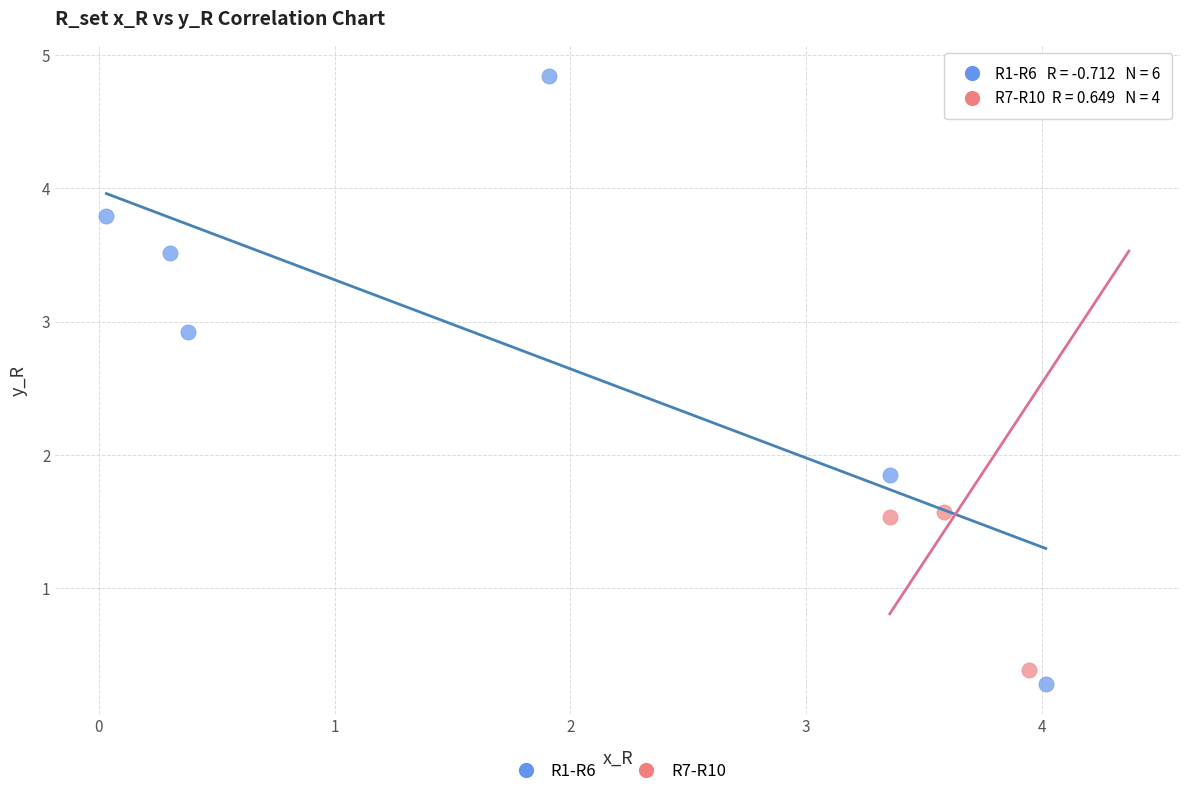

Which series has the largest Y range (max minus min)?

R1-R6